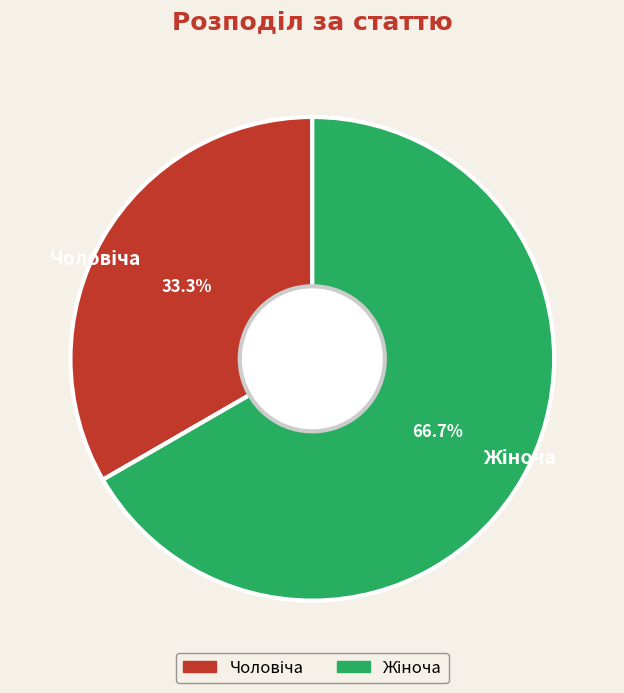

Is there a majority slice in this chart?

Yes